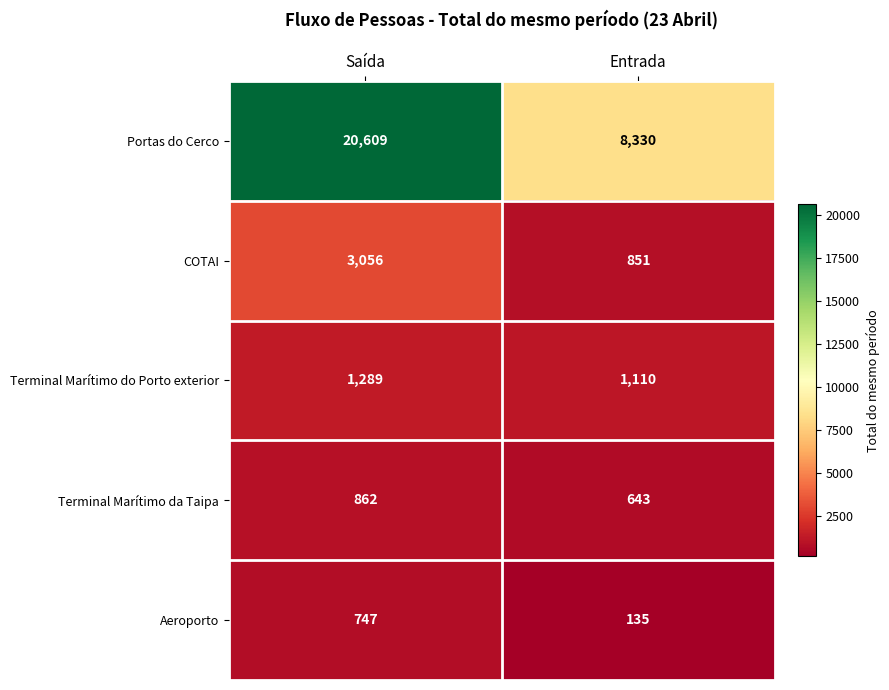

What is the difference between the Aeroporto values at Entrada and Saída?

612